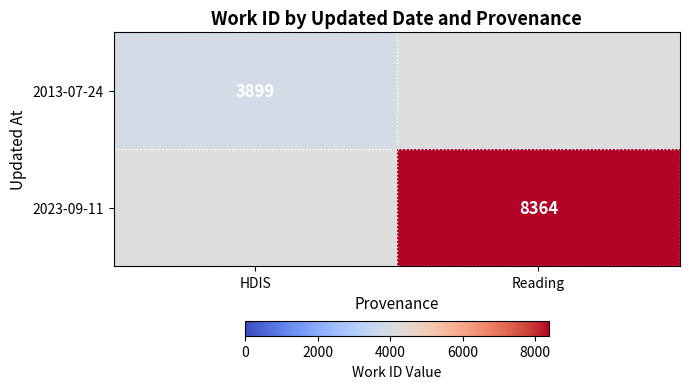

Count the number of categories in the chart.

2